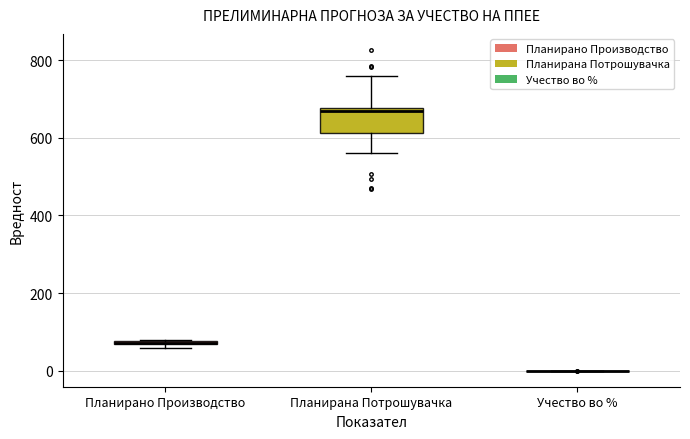

Which box is the tallest, from its lower edge to its upper edge?

Планирана Потрошувачка